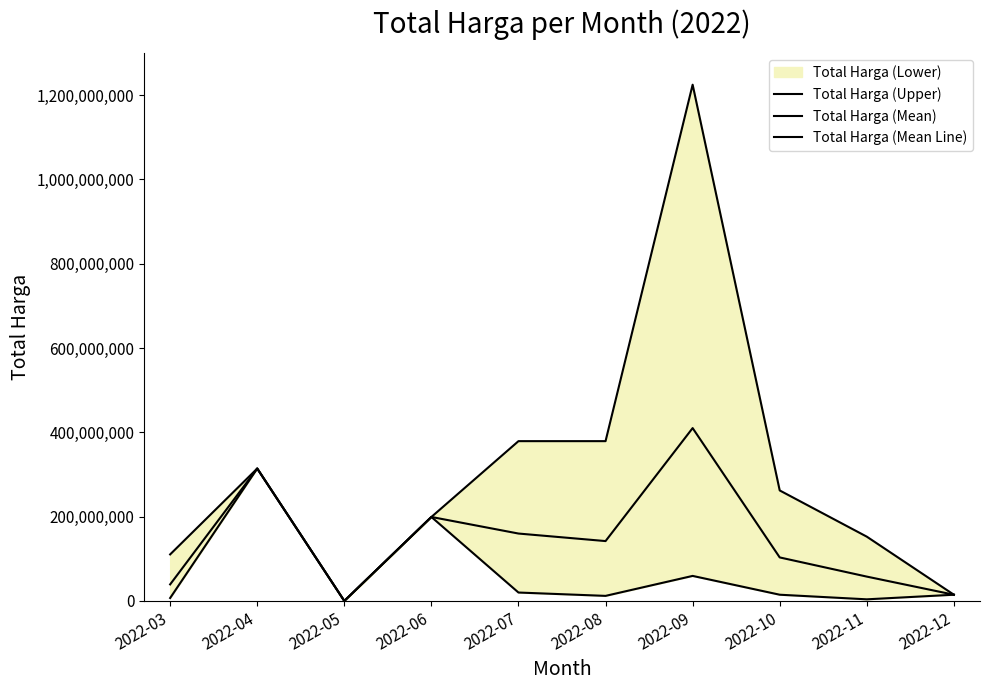

Reading right to left, transcribe all the data shown in this chart.

Total Harga (Upper): 14750000	152477000	262118150	1224682000	379075000	379075000	199200000	0	314121780	110389990
Total Harga (Mean): 14750000	3825000	14750000	59375000	12000000	19950000	199200000	0	314121780	6936000
Total Harga (Mean Line): 14750000	57727222	103205357	410031833	141998750	159875000	199200000	0	314121780	39244008